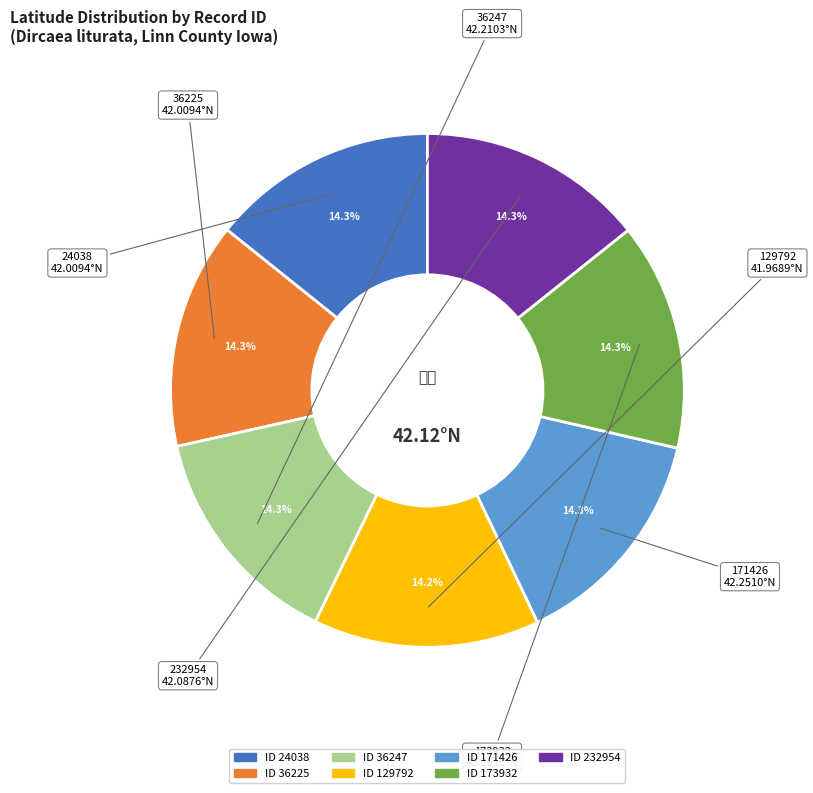

Is there a majority slice in this chart?

No